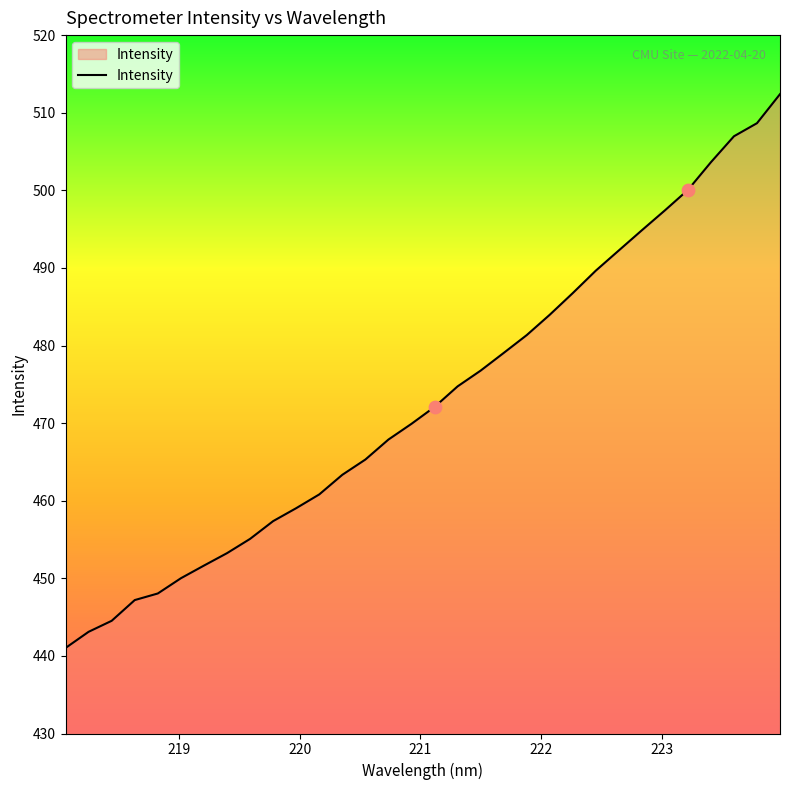

What is the smallest value displayed?

441.0